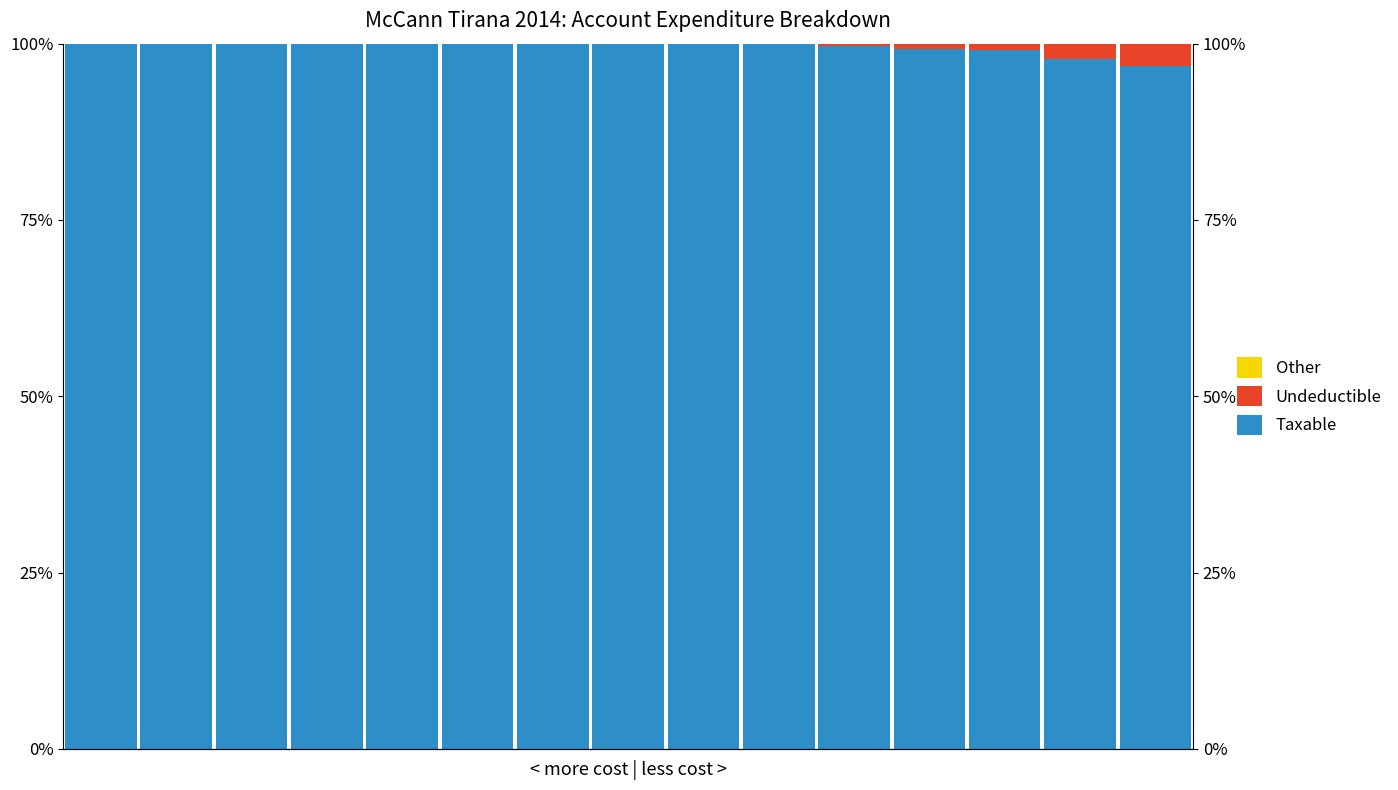

Where is Taxable nearest to the value 98?

13